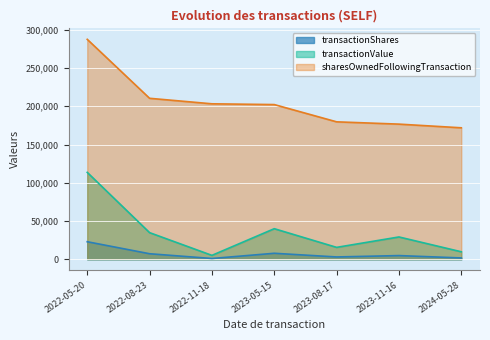

What is the label of the 4th point from the right?

2023-05-15